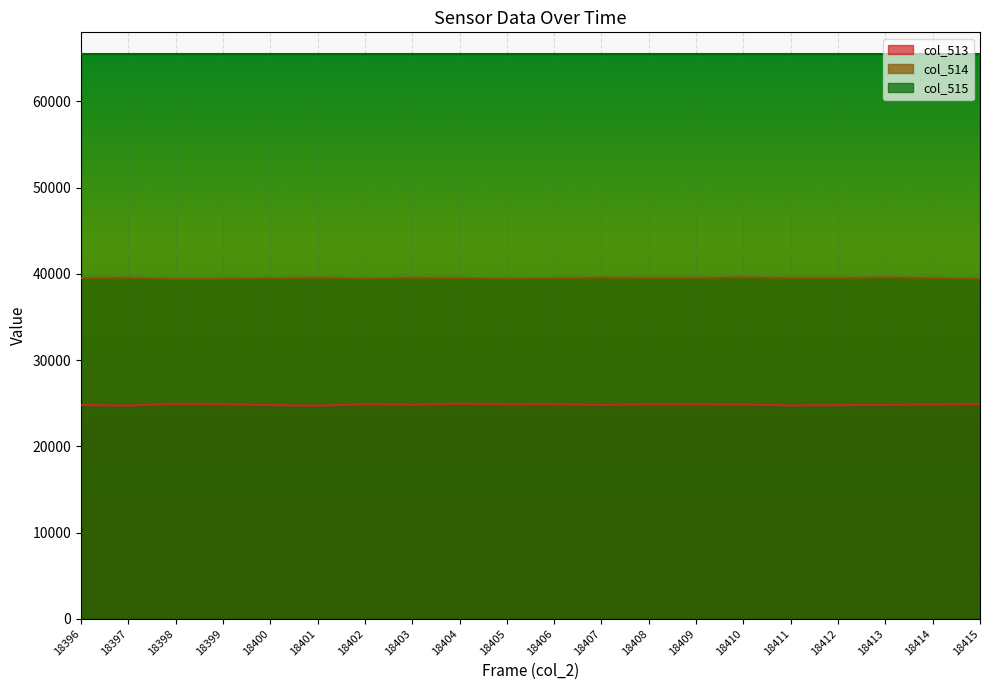

What is the difference between the highest and lowest values at 18407?

40736